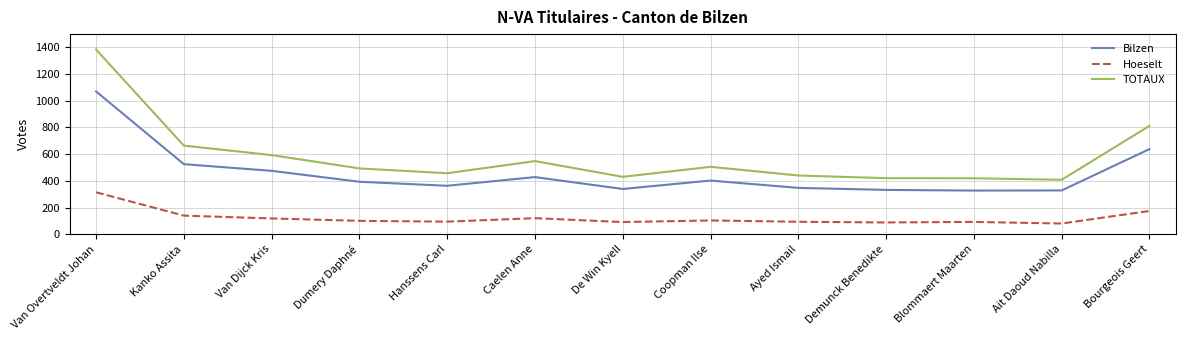

Does the chart have visible grid lines?

Yes